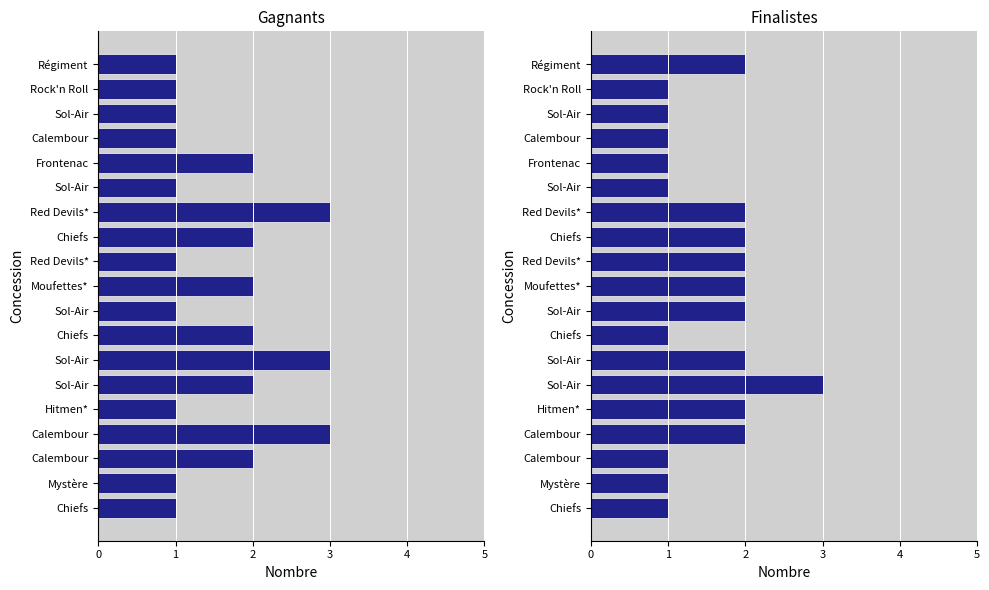

How many bars are there in total?

38